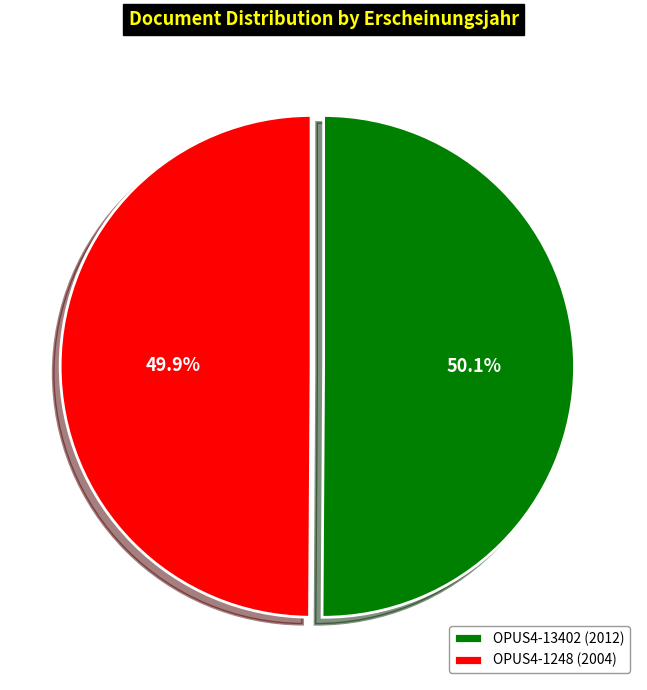

Combined, do OPUS4-1248 and OPUS4-13402 account for over 50%?

Yes